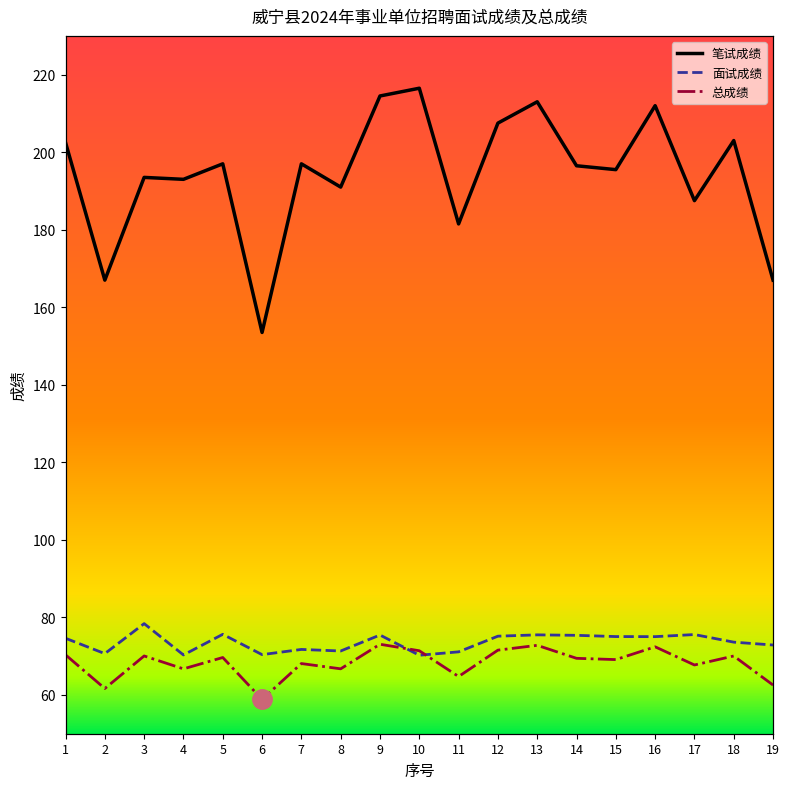

True or false: 面试成绩 has more than 0 points higher than both neighbors.

True